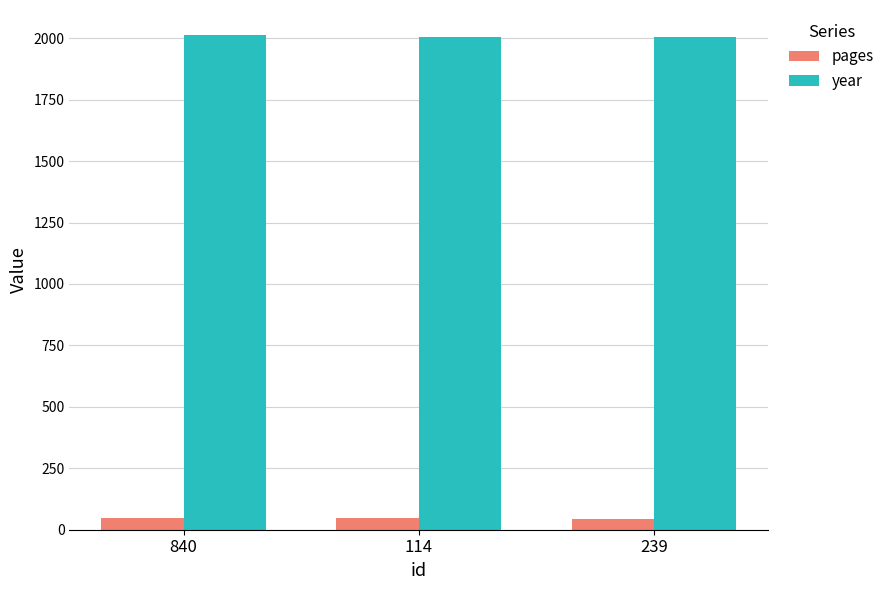

What is the spread (max minus min) of values at 840?

1966